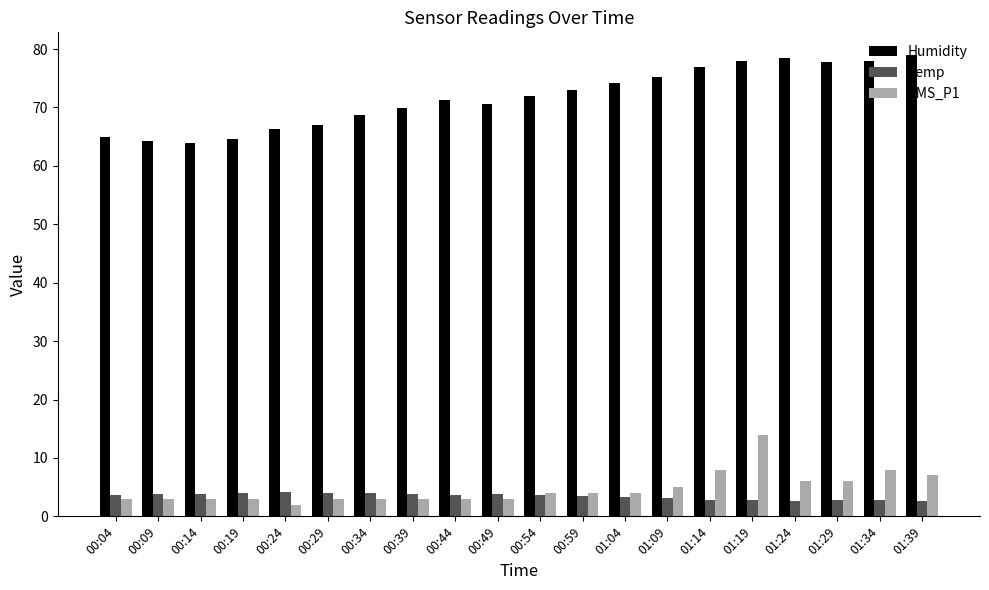

What is the difference between the maximum and minimum values in the Humidity series?

14.9